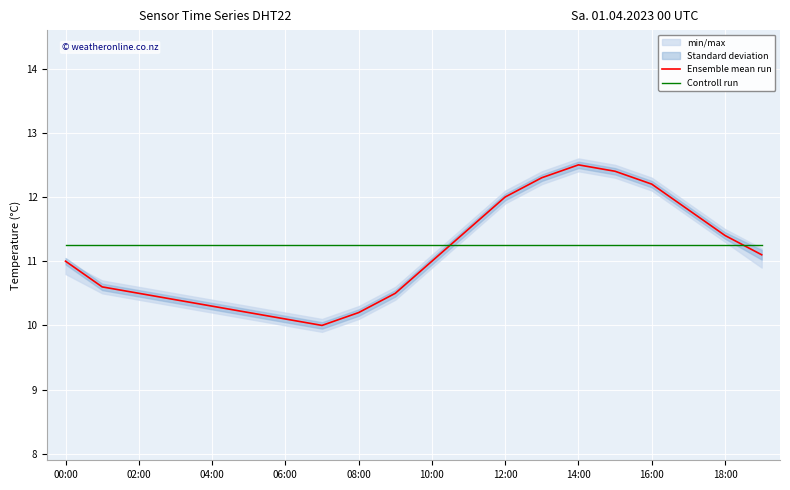

The Ensemble mean run series shows 17.0 at 12:00. True or false?

False